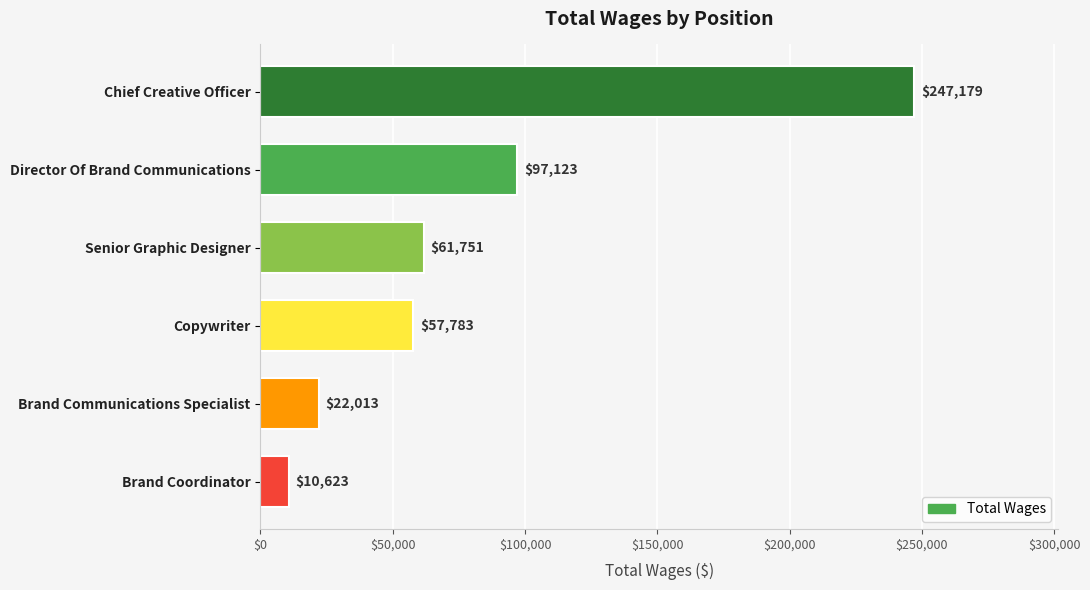

Rank the categories by value from lowest to highest.

Brand Coordinator, Brand Communications Specialist, Copywriter, Senior Graphic Designer, Director Of Brand Communications, Chief Creative Officer